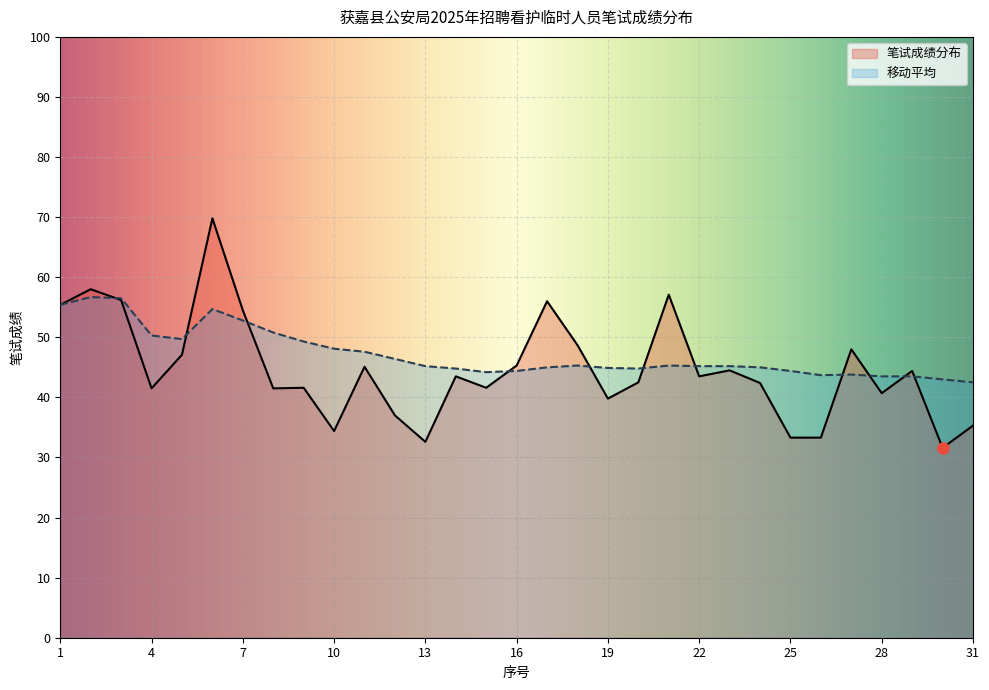

List the series in order of their peak value, highest first.

笔试成绩分布, 移动平均